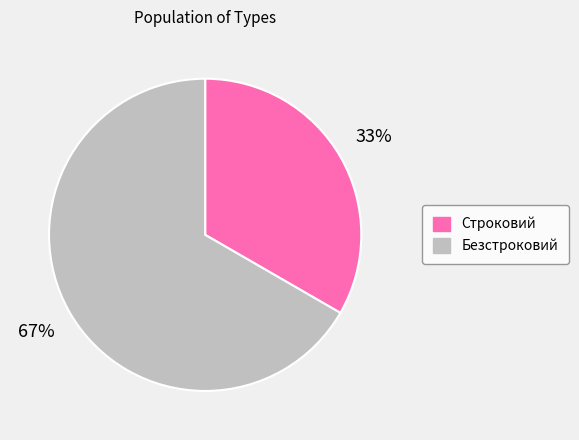

Which category has the biggest portion of the pie?

Безстроковий